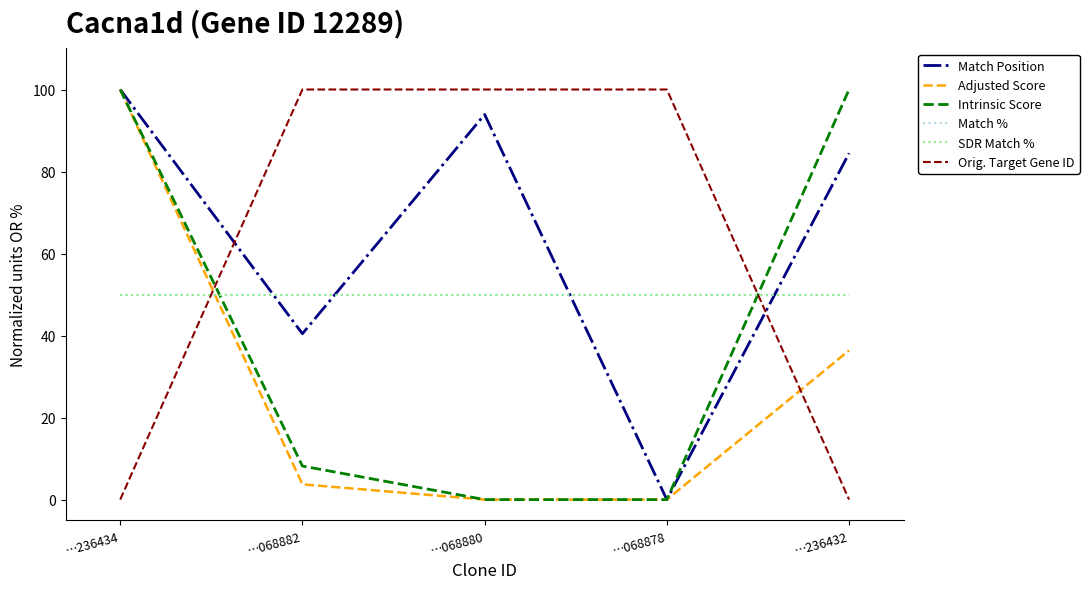

After their last crossing, which series has the higher values: SDR Match % or Match Position?

Match Position